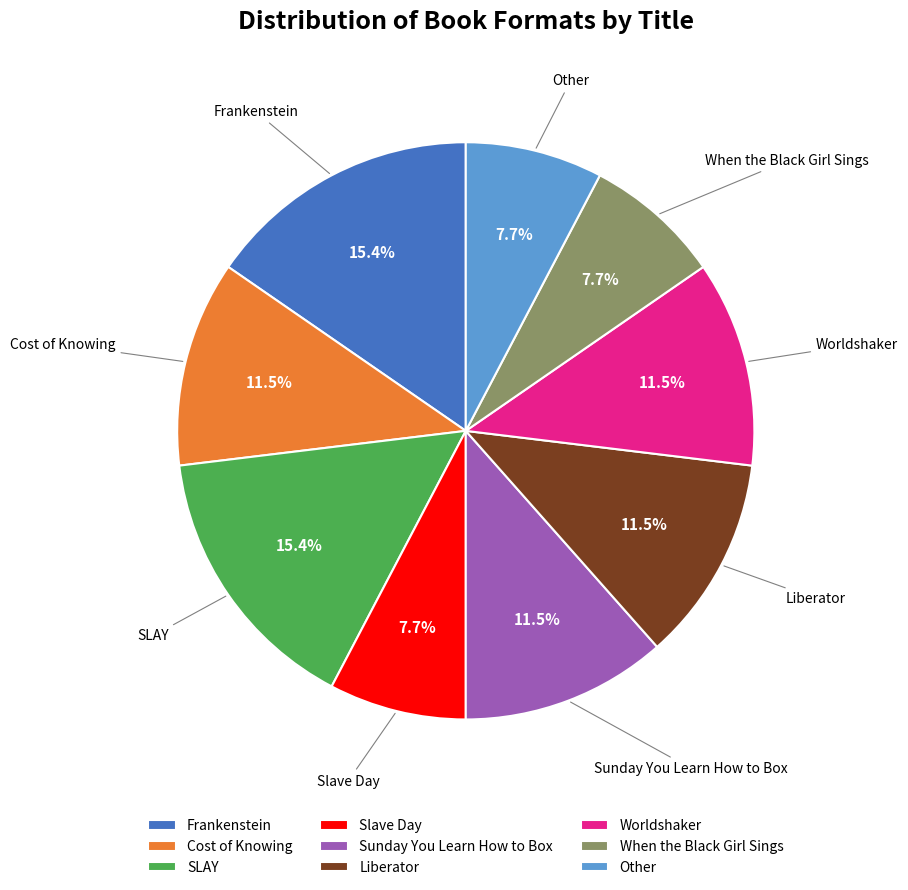

How much of the chart is everything except Worldshaker?

88.5%